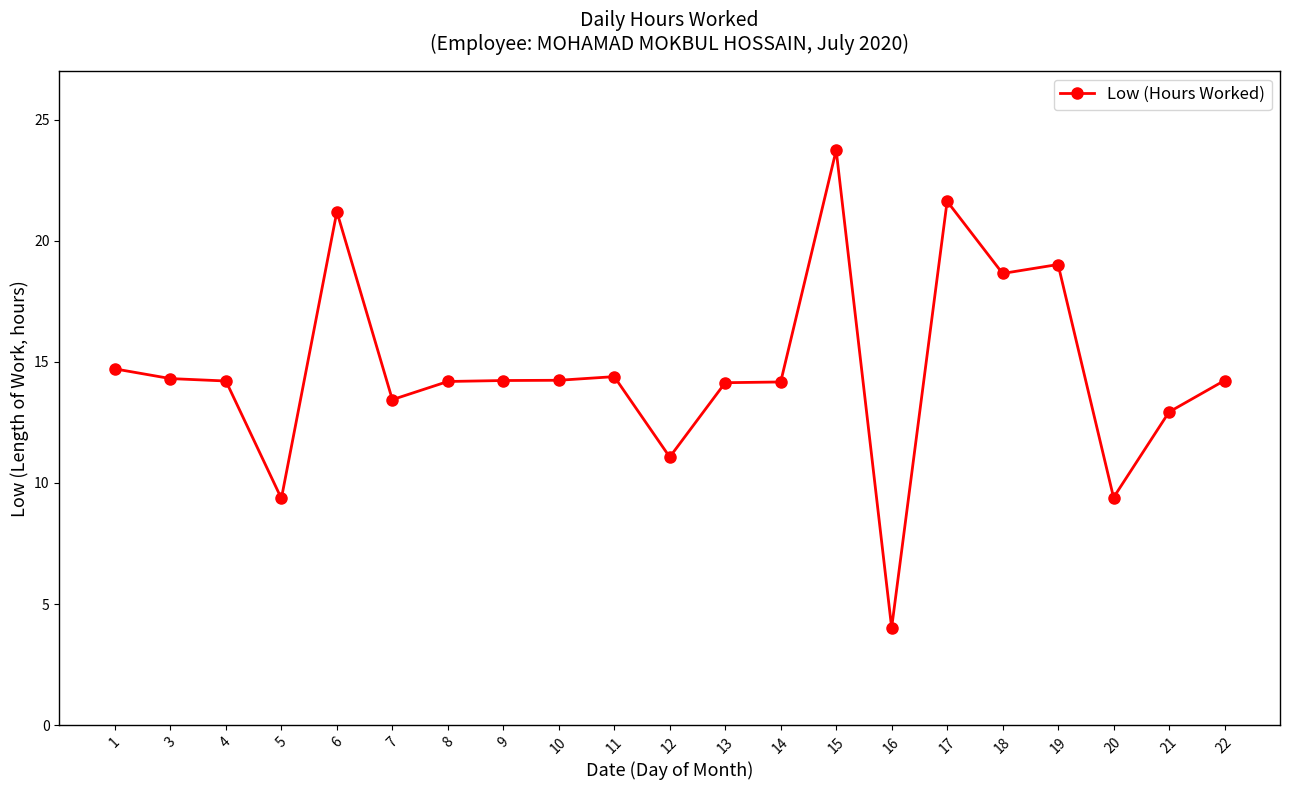

Is this an area chart (filled region under the line)?

No